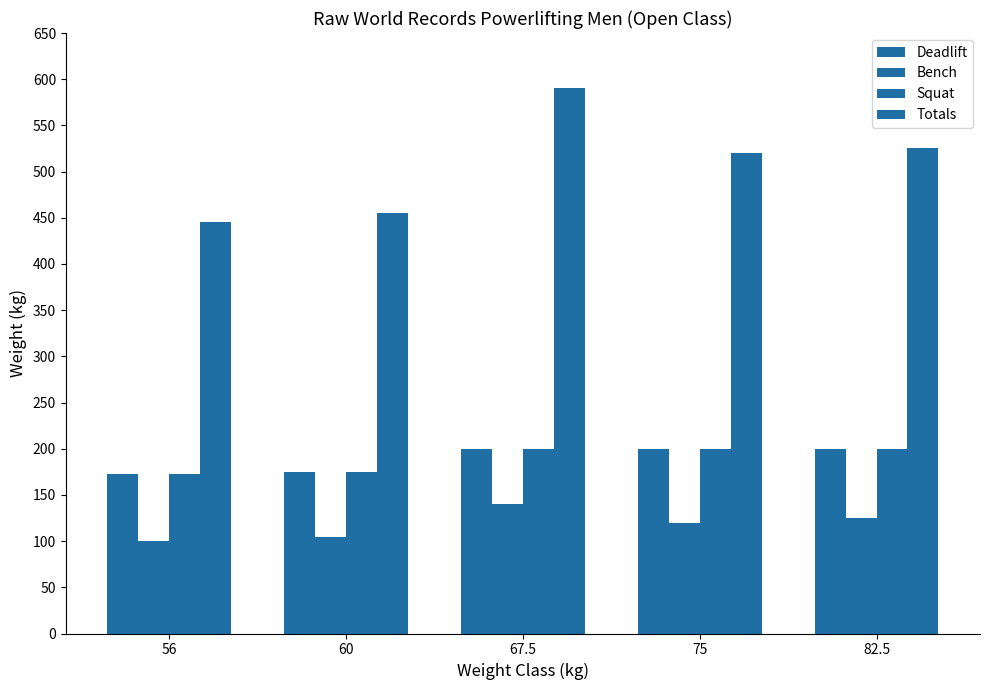

How many values in the Deadlift series are below 200?

2